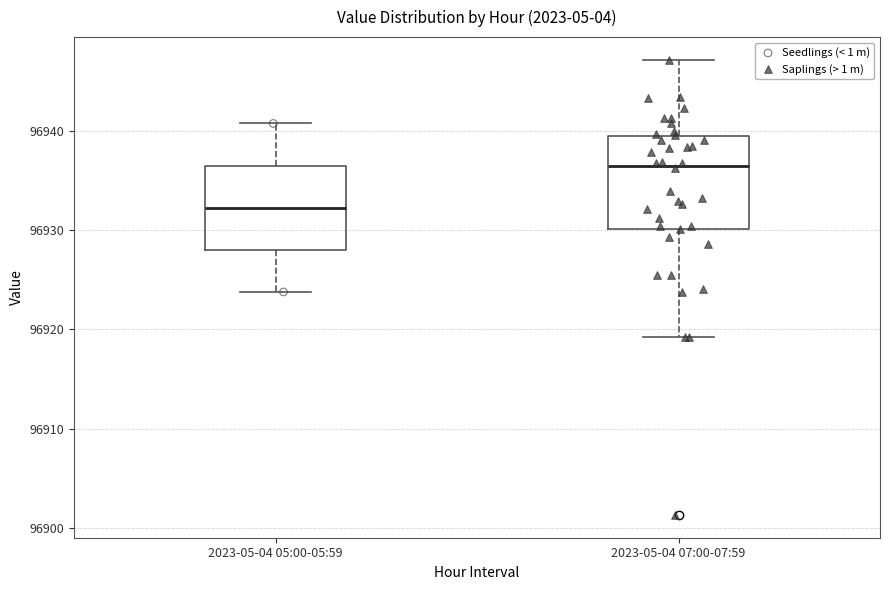

Which box's median line is the highest?

2023-05-04 07:00-07:59